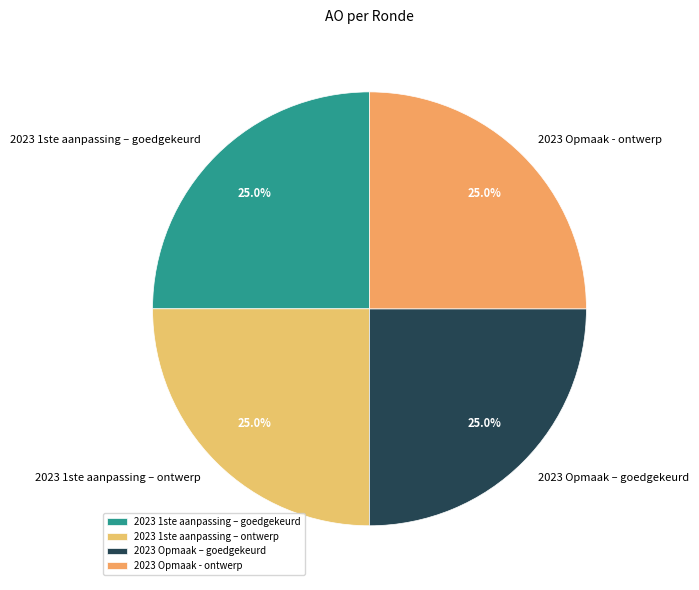

To the nearest percent, what percentage of the pie is 2023 1ste aanpassing – goedgekeurd?

25%